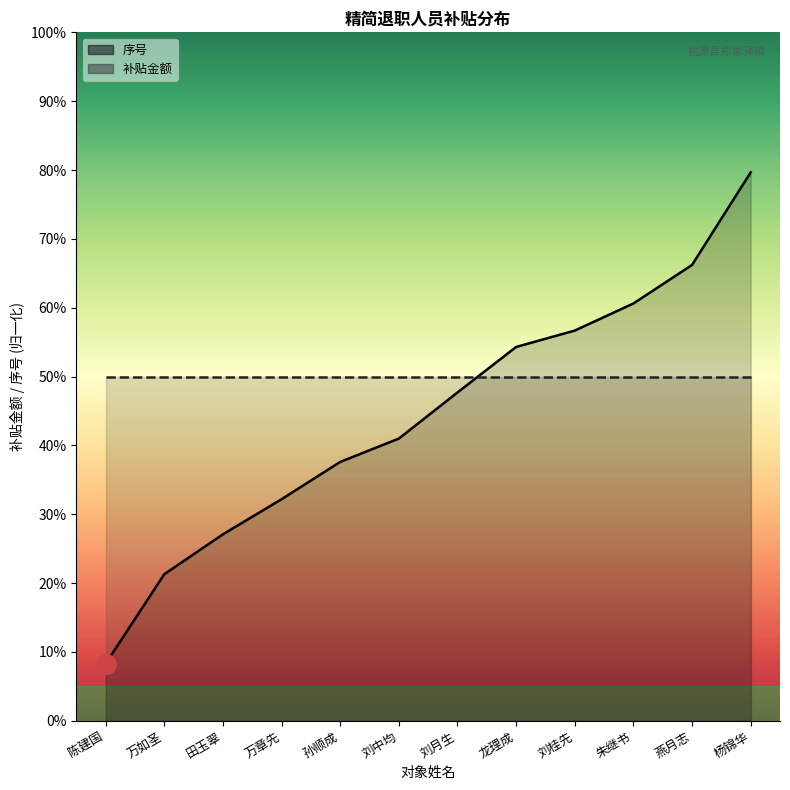

What is the label of the 1st point from the right?

杨锦华